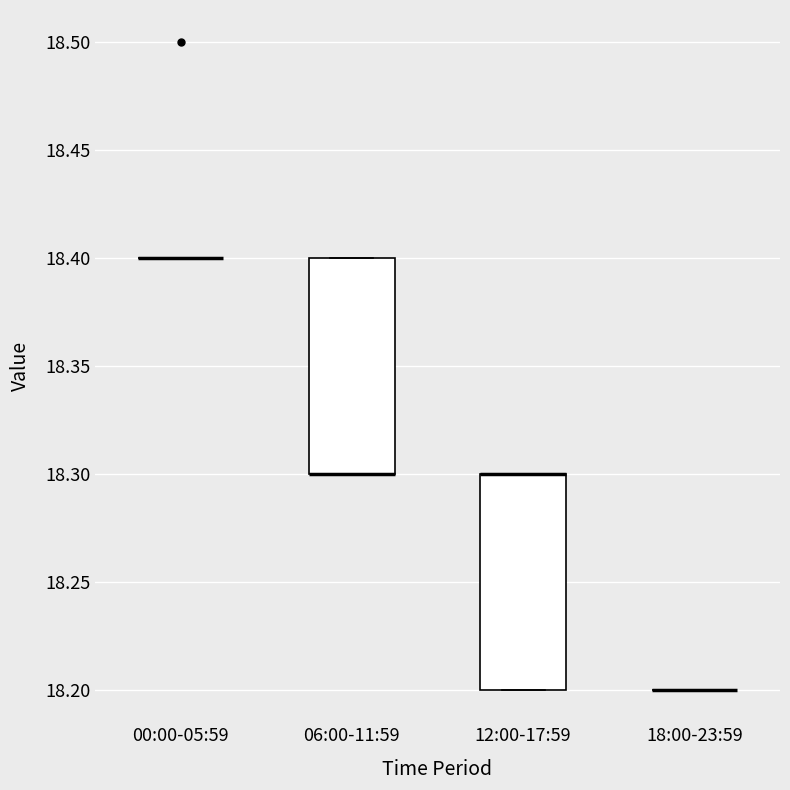

Where is the lower edge of the box for 12:00-17:59 on the y-axis? The values are not printed on the chart, so give them approximately, as read against the axis.

18.2